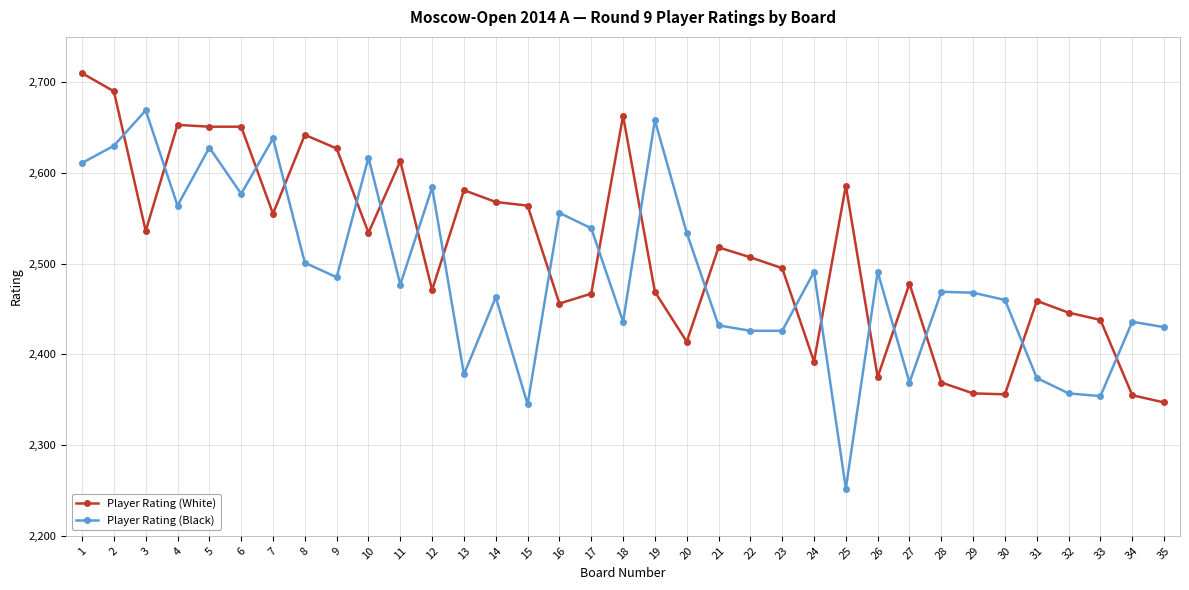

What is the value of the Player Rating (Black) point at the 24th from the left?

2491